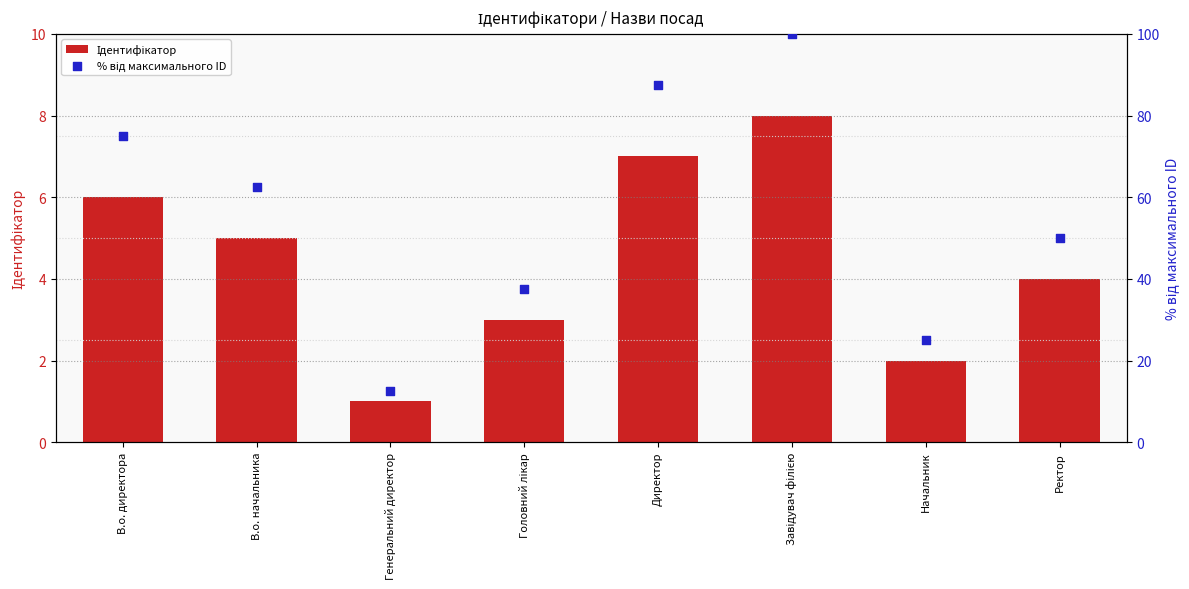

Which series has the largest total across all categories?

% від максимального ID